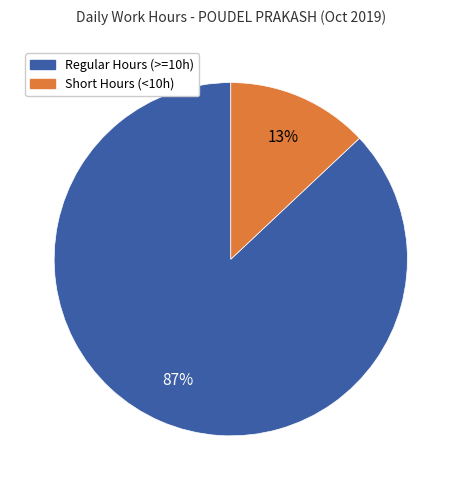

To the nearest percent, what is the difference between the largest and smallest slice percentages?

74%